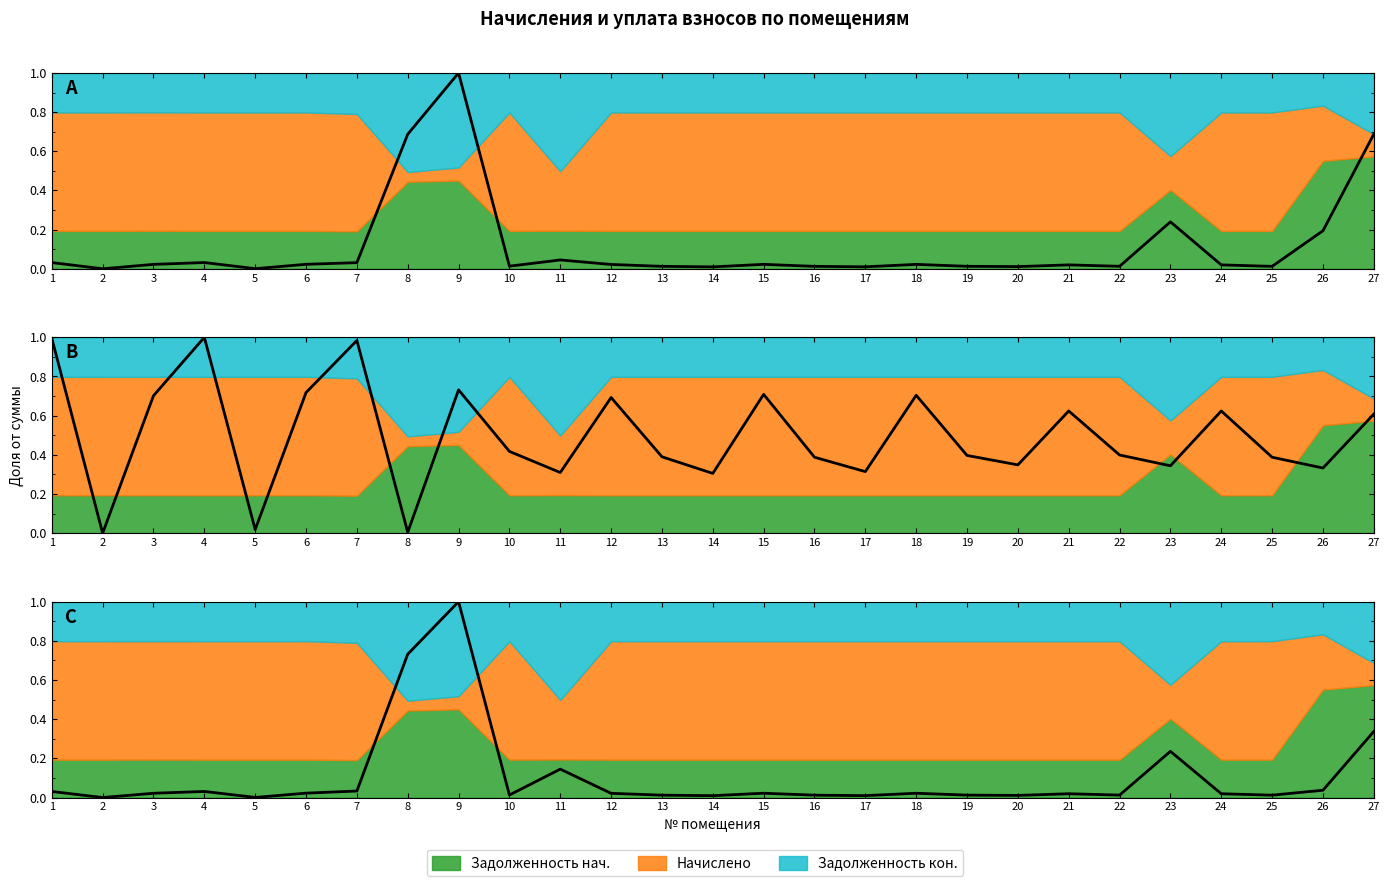

Where is the first local minimum for задолженность (col_6)?

2